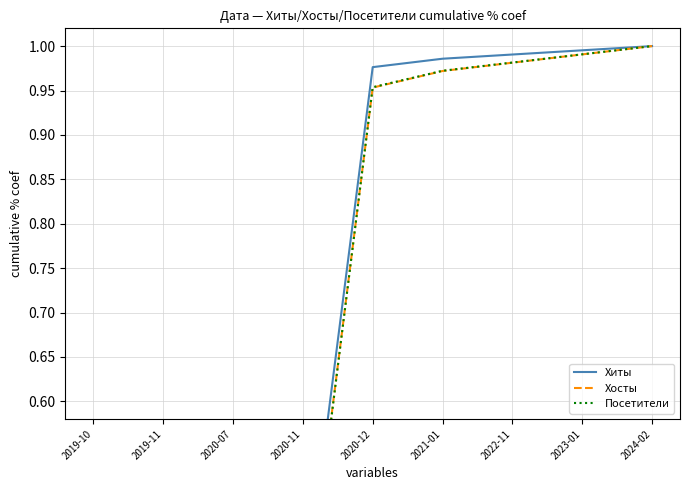

What is the lowest value of the Хиты series?

0.2